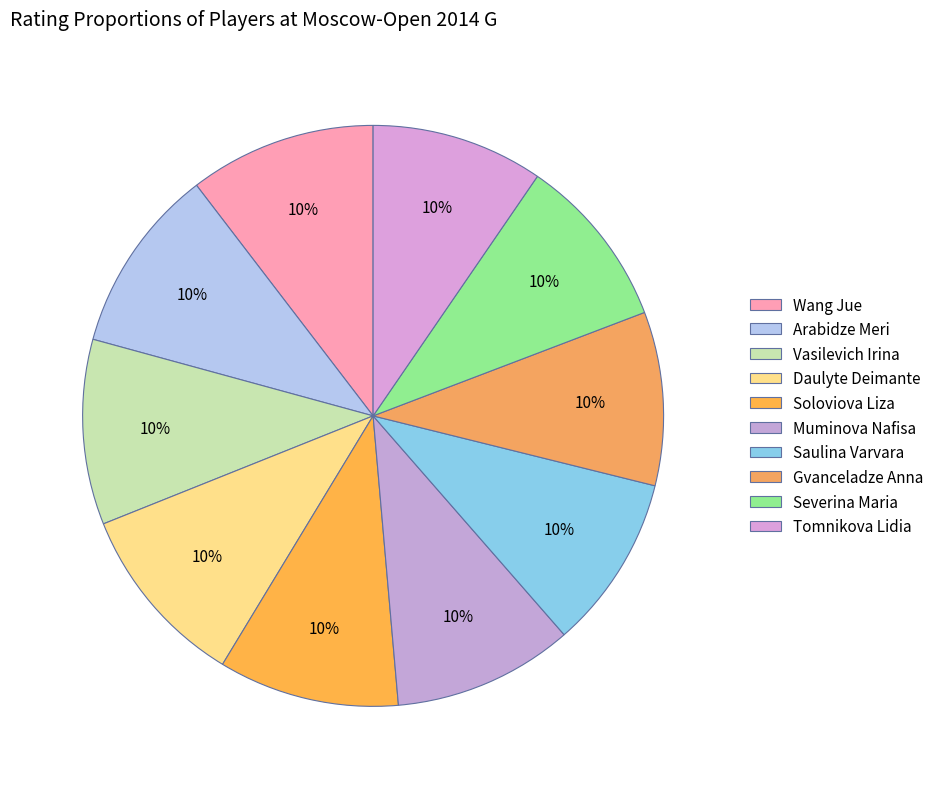

To the nearest percent, what is the combined percentage of Vasilevich Irina and Gvanceladze Anna?

20%